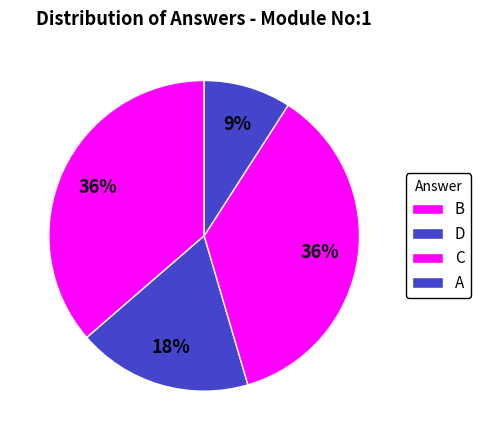

How many slices are in this pie chart?

4